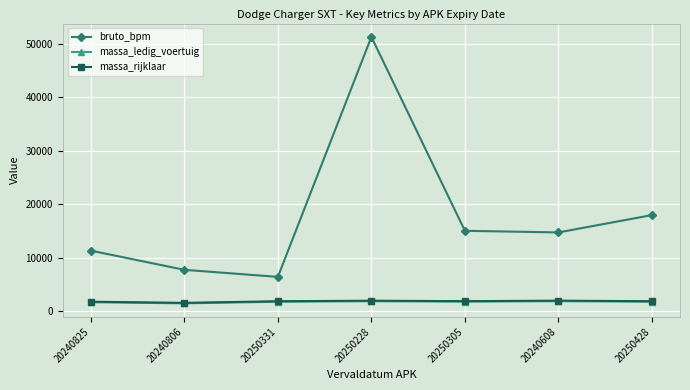

What is the average value of the massa_ledig_voertuig series?

1725